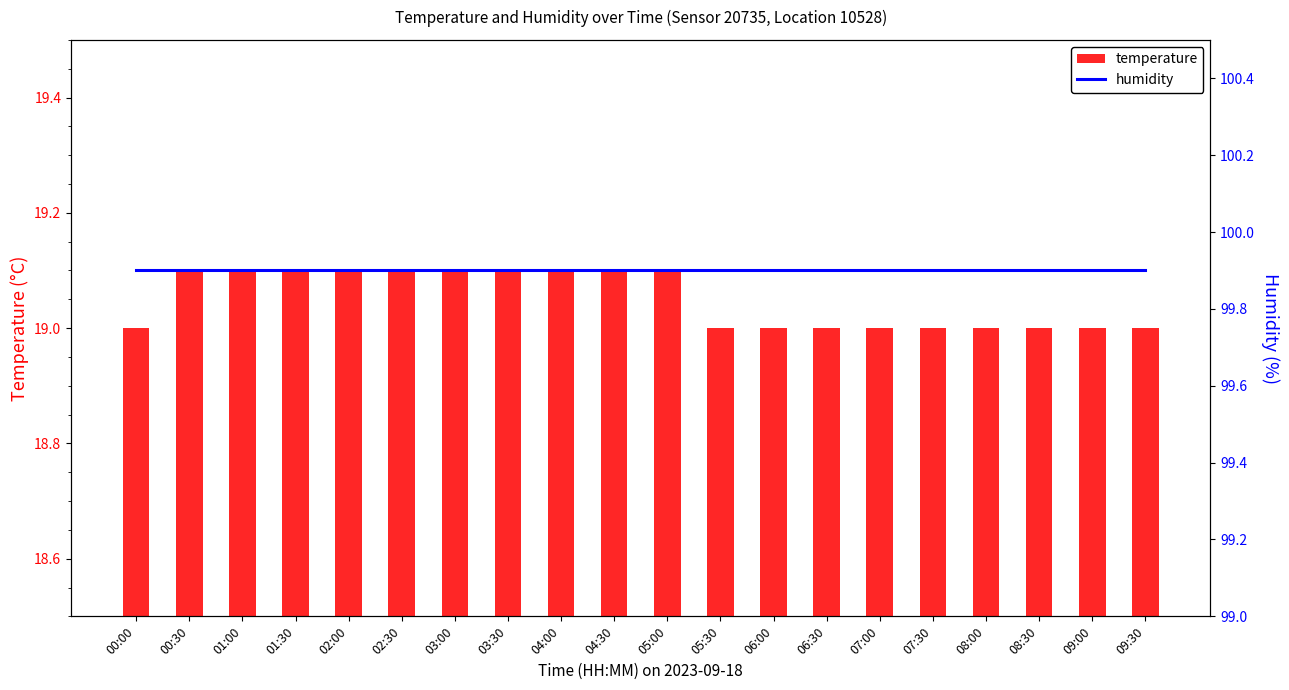

Reading right to left, extract all data points from this chart.

temperature: 19.0	19.0	19.0	19.0	19.0	19.0	19.0	19.0	19.0	19.1	19.1	19.1	19.1	19.1	19.1	19.1	19.1	19.1	19.1	19.0
humidity: 99.9	99.9	99.9	99.9	99.9	99.9	99.9	99.9	99.9	99.9	99.9	99.9	99.9	99.9	99.9	99.9	99.9	99.9	99.9	99.9